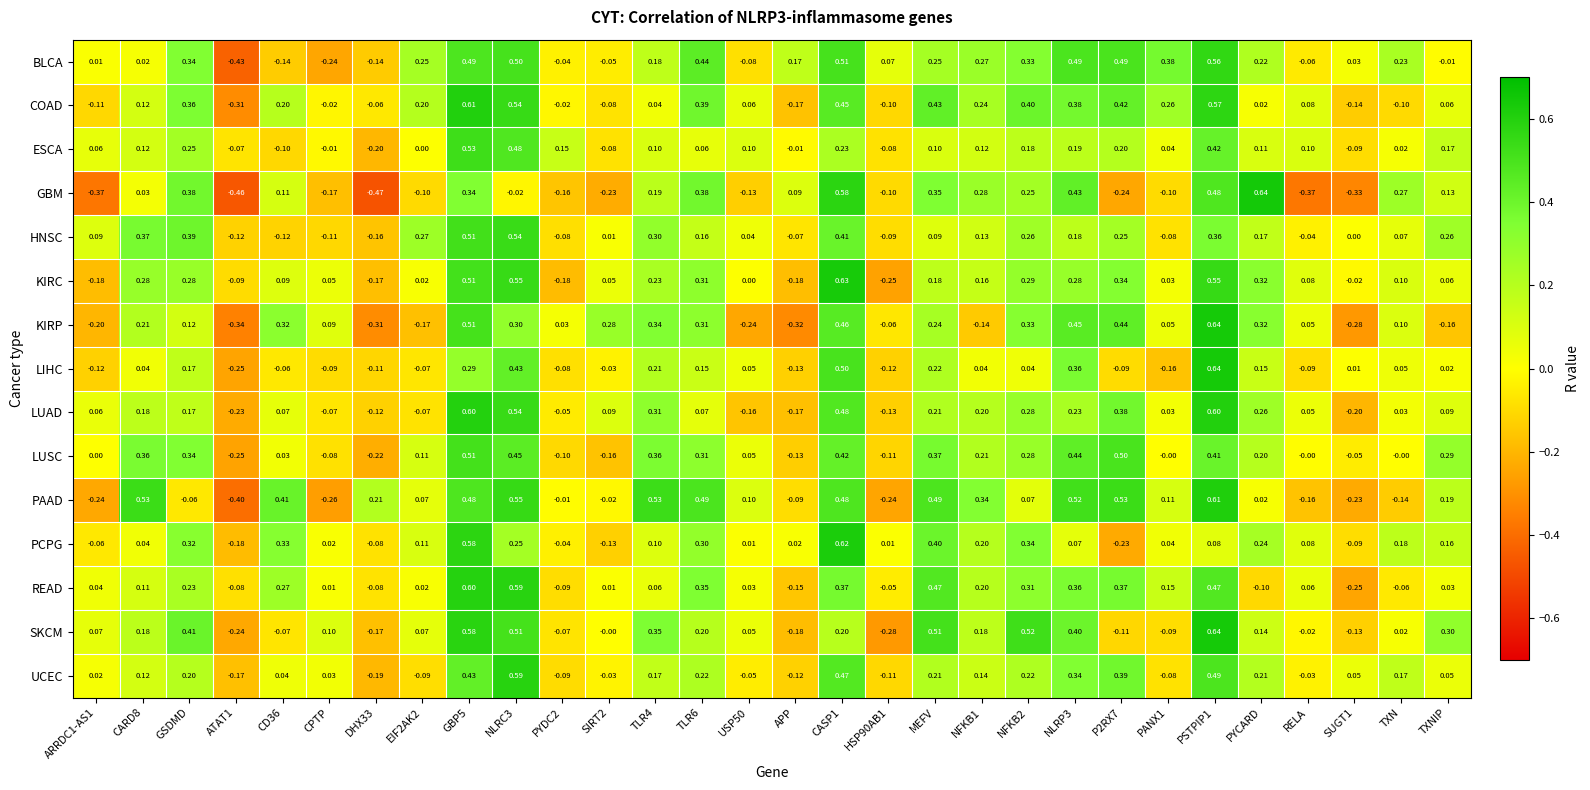

Which series has the widest spread of values?

GBM